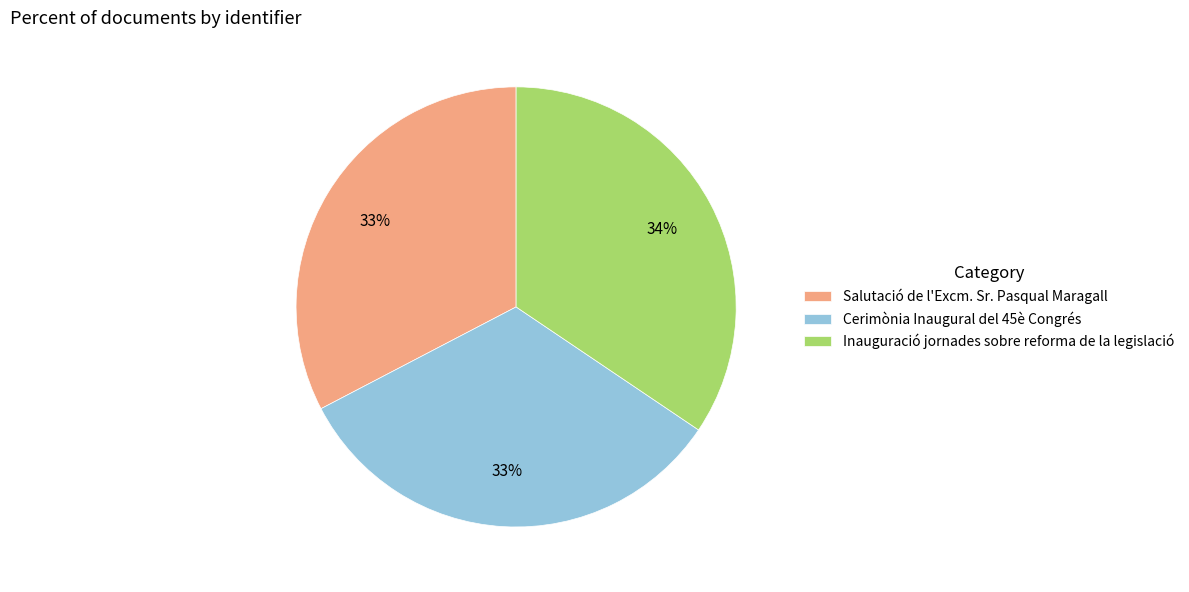

Do Cerimònia Inaugural del 45è Congrés and Salutació de l'Excm. Sr. Pasqual Maragall together represent more than half of the pie?

Yes